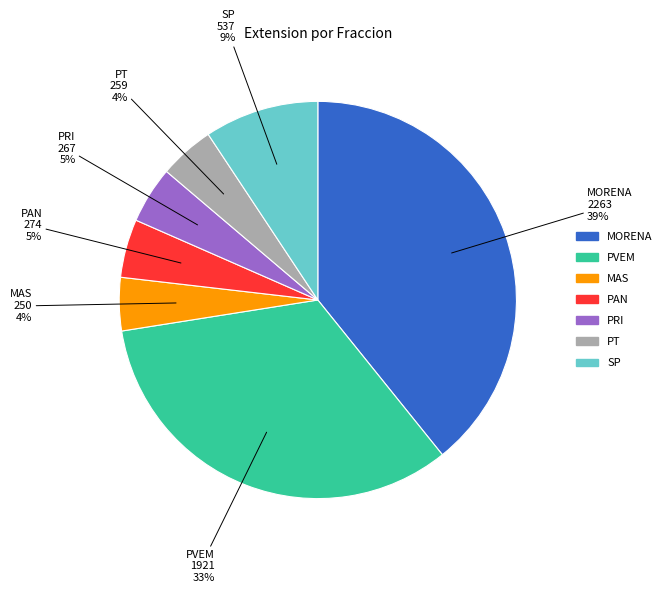

The MORENA slice represents 39% of the pie. True or false?

True